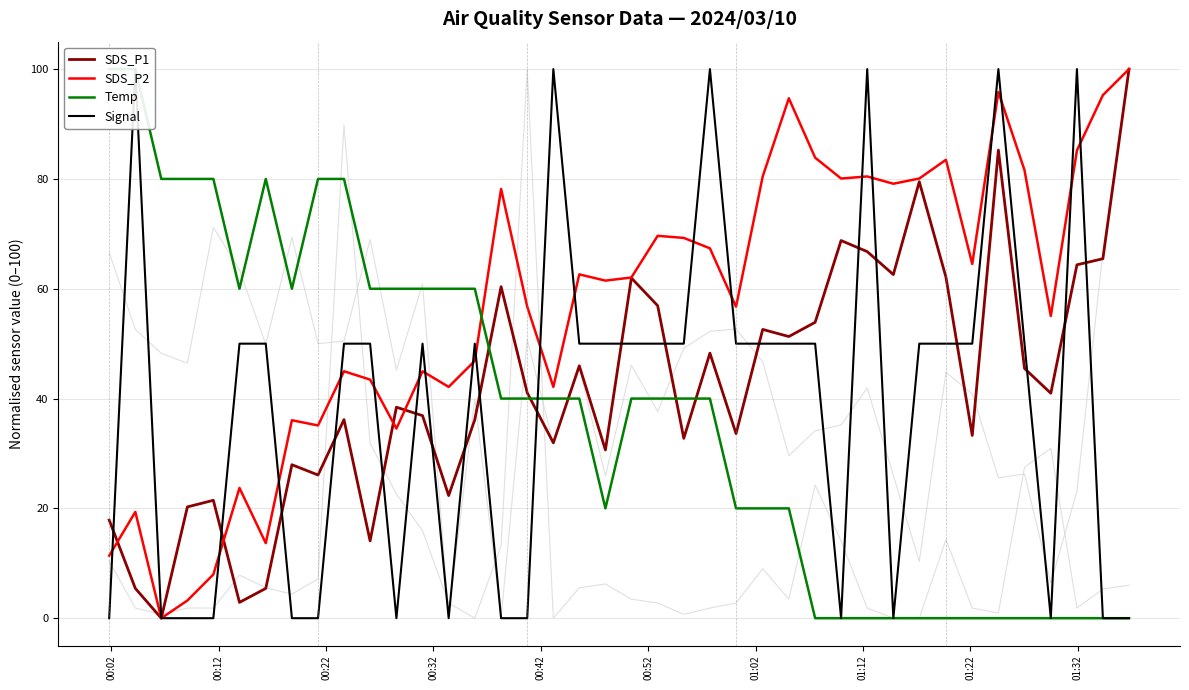

How many values in the SDS_P1 series are below 40?

20